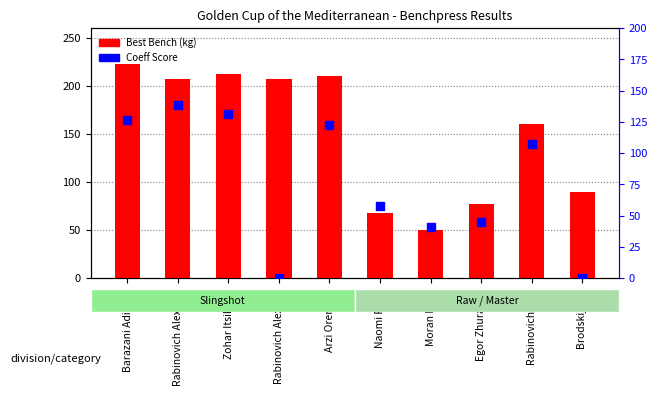

Which series has the widest spread of Y values?

Best Bench (kg)